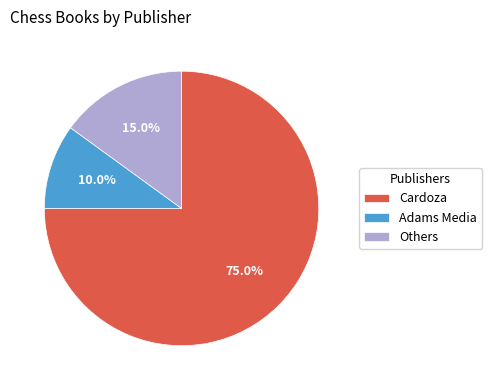

Combined, what portion of the pie is Adams Media and Others?

25.0%